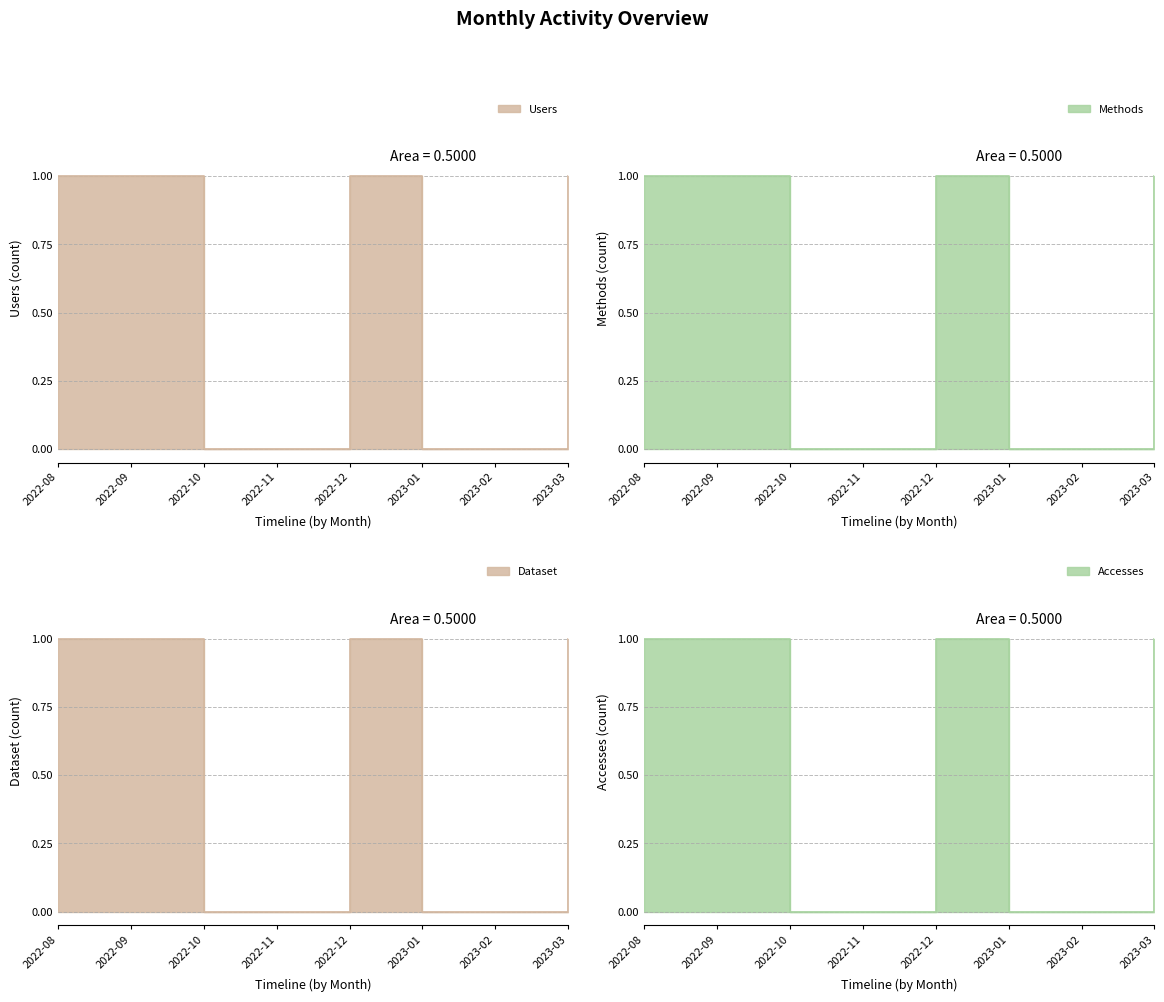

What is the label of the 3rd point from the left?

2022-10